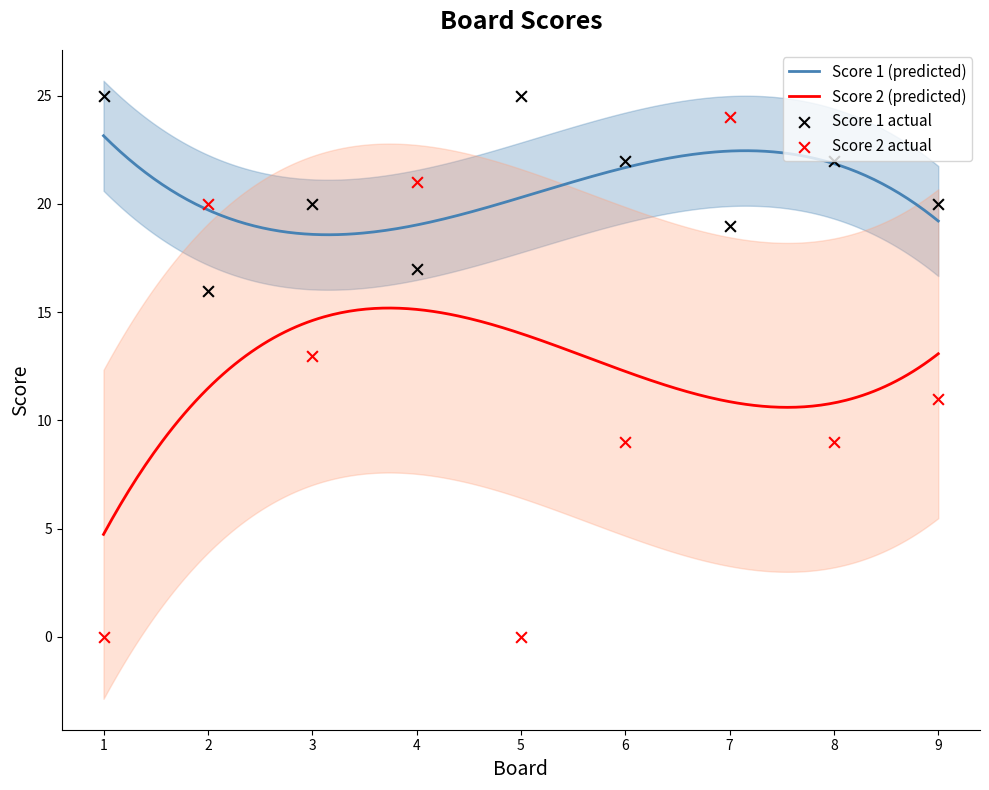

Which series has the largest Y range (max minus min)?

Score 2